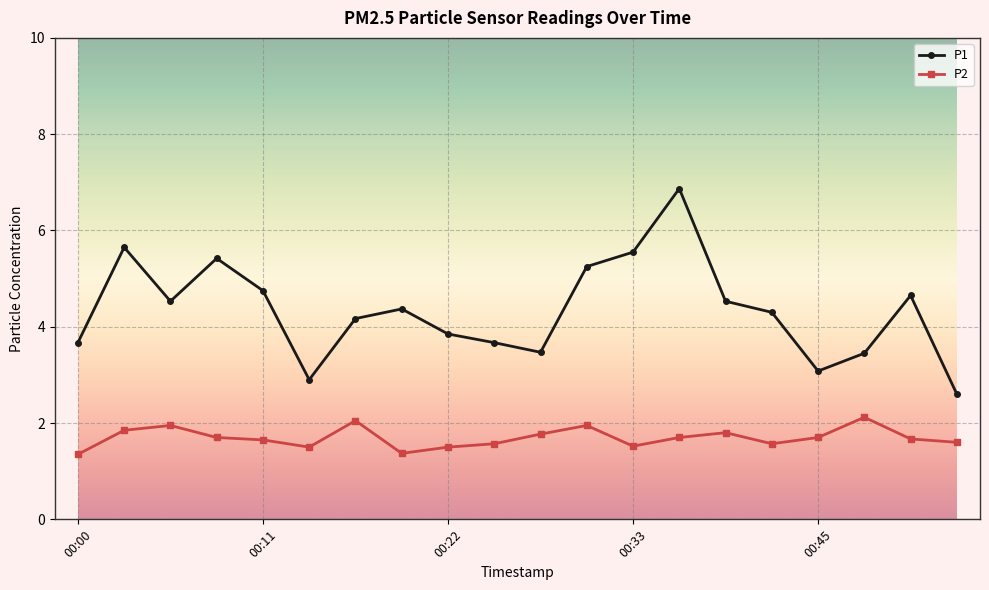

True or false: P2 and P1 intersect in this chart.

False